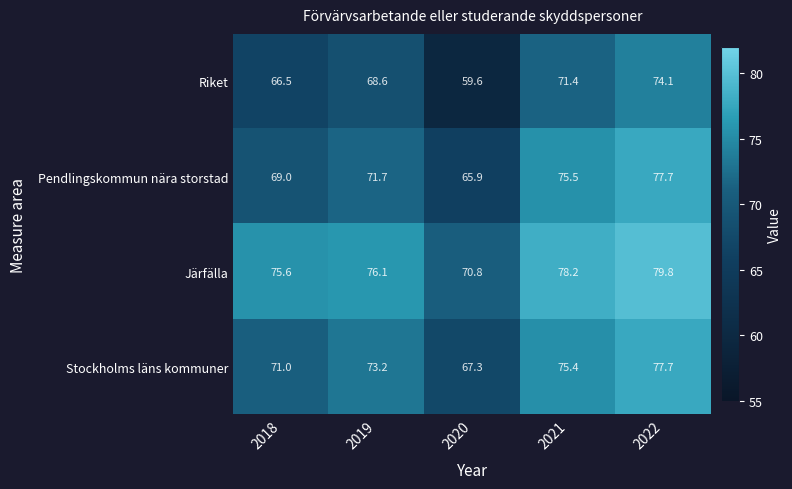

What is the total value across all series at 2022?

309.3